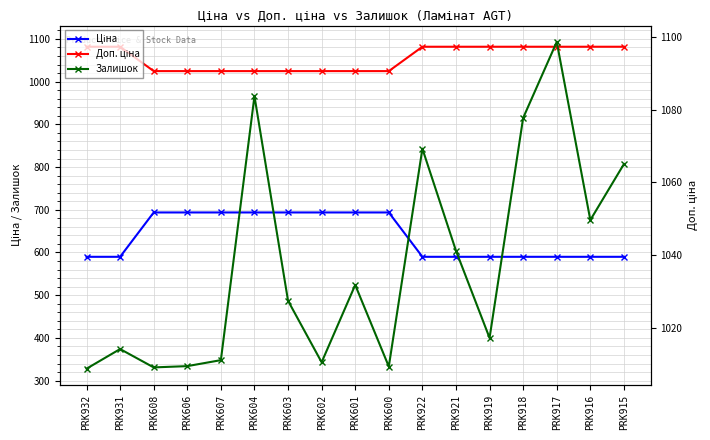

At which category does Залишок reach its first local peak?

PRK931